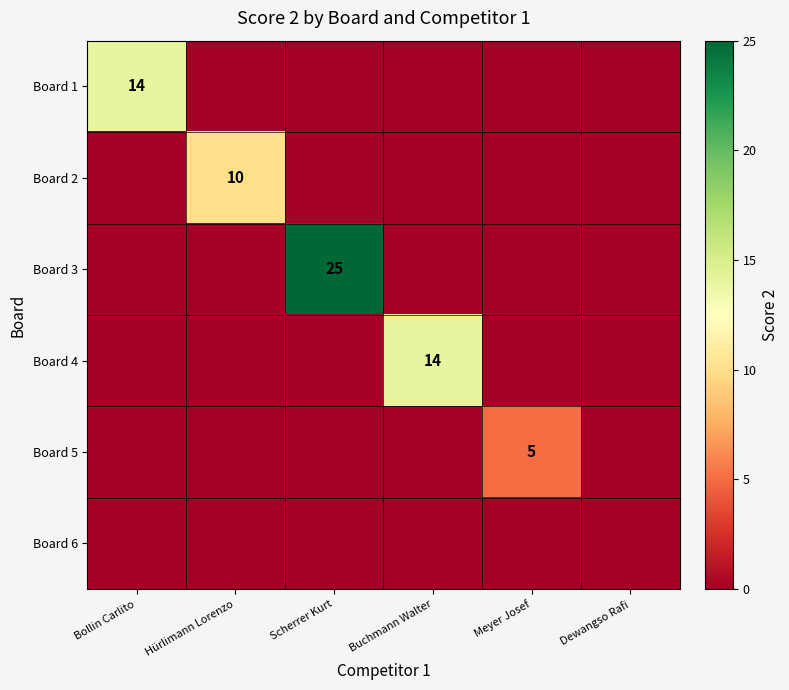

Is the value of Board 1 at Bollin Carlito greater than the value of Board 2 at Hürlimann Lorenzo?

Yes